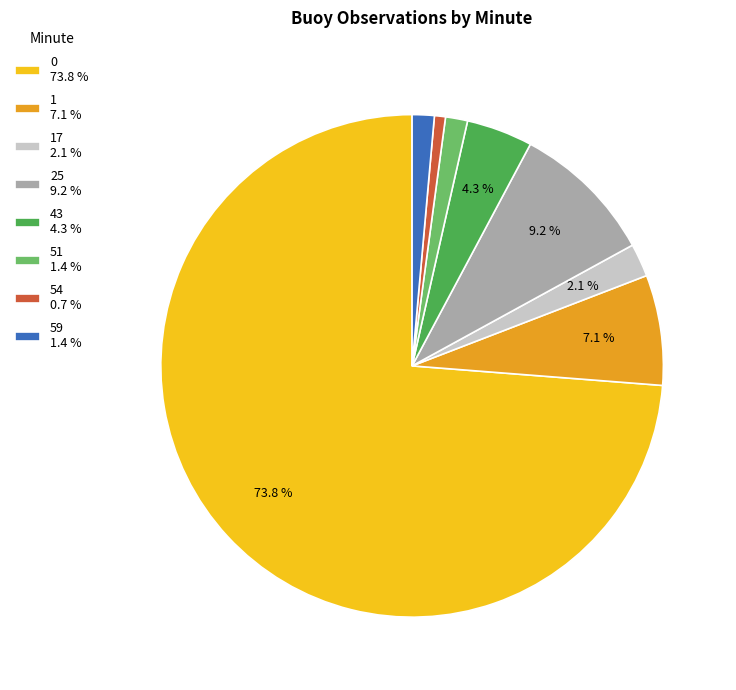

Between 17 2.1 % and 51 1.4 %, which is larger?

17 2.1 %